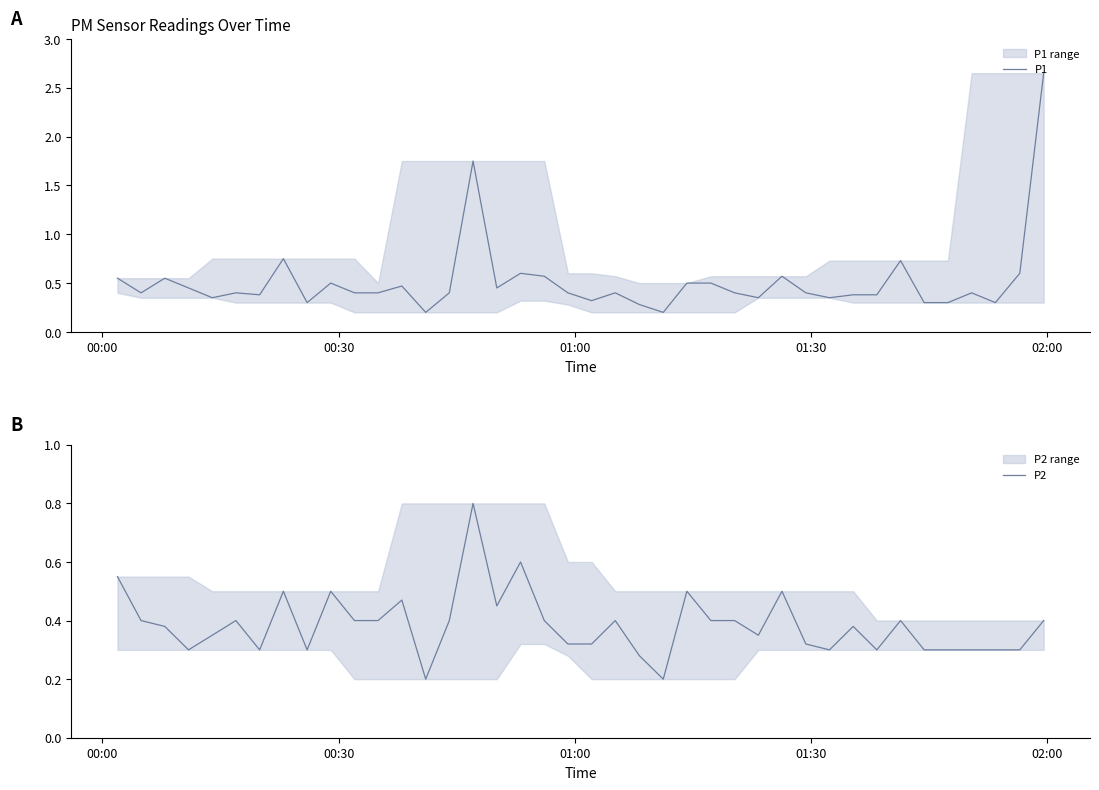

Does the chart have visible grid lines?

No